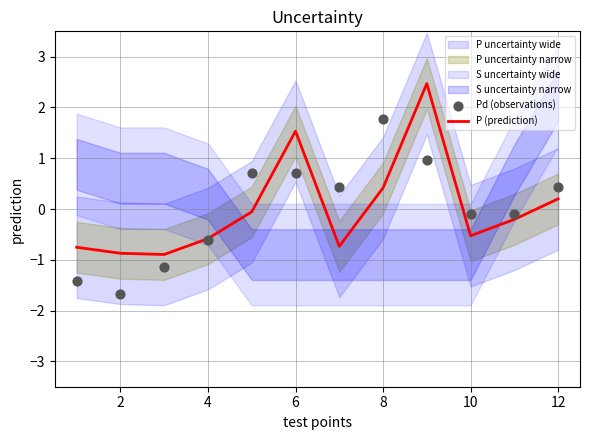

Which series contains the highest Y value?

P (prediction)